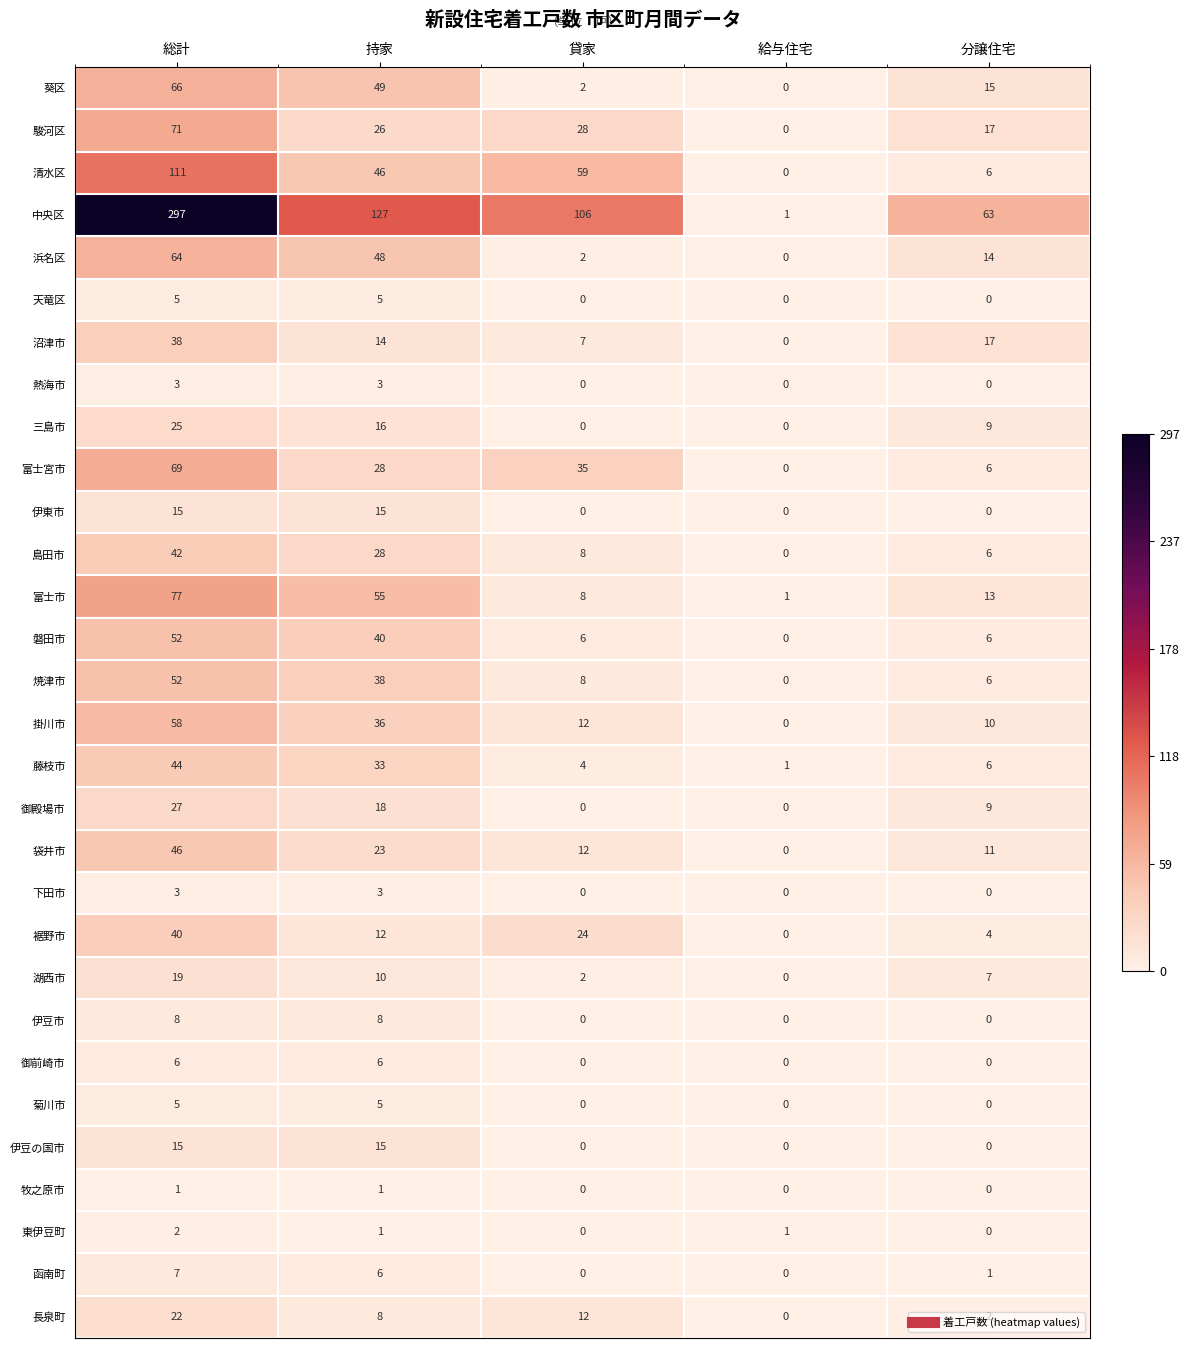

What is the spread (max minus min) of values at 持家?

126